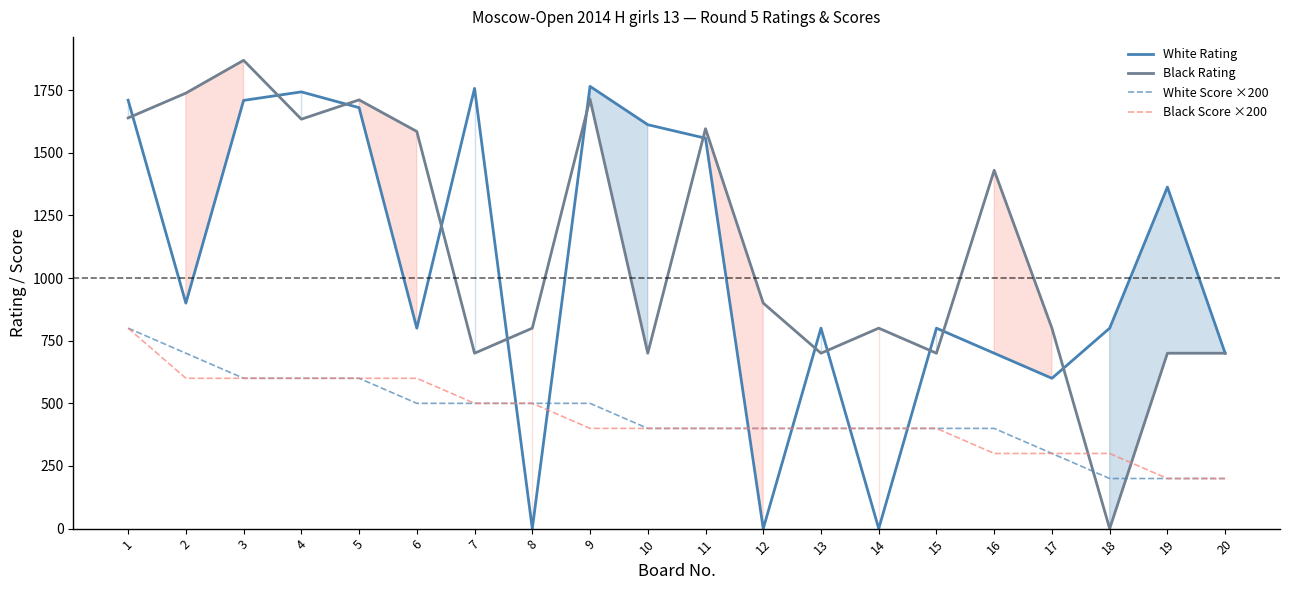

At which label is White Rating closest to 882?

2